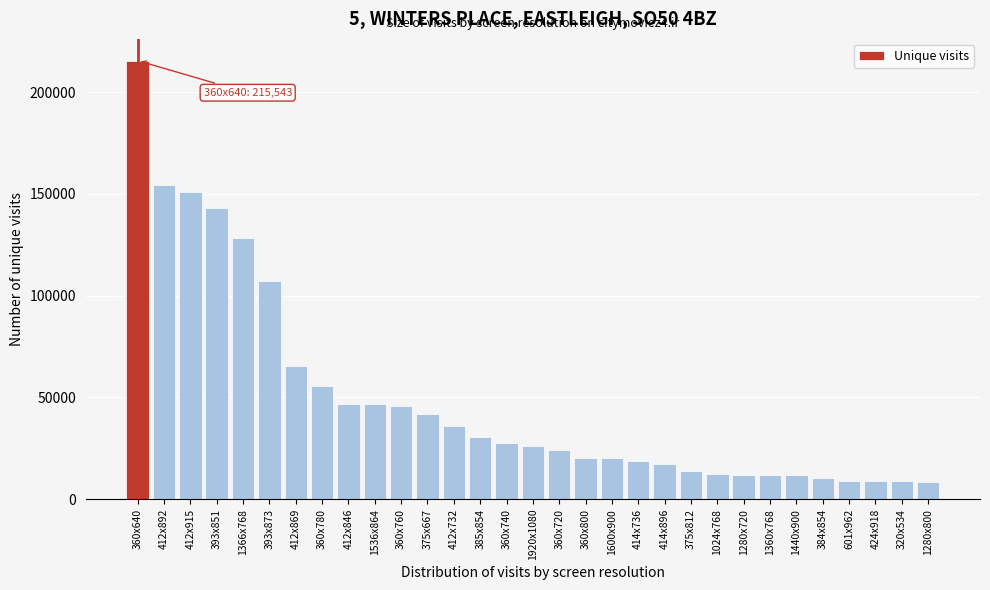

Which has a higher value, 1920x1080 or 414x896?

1920x1080